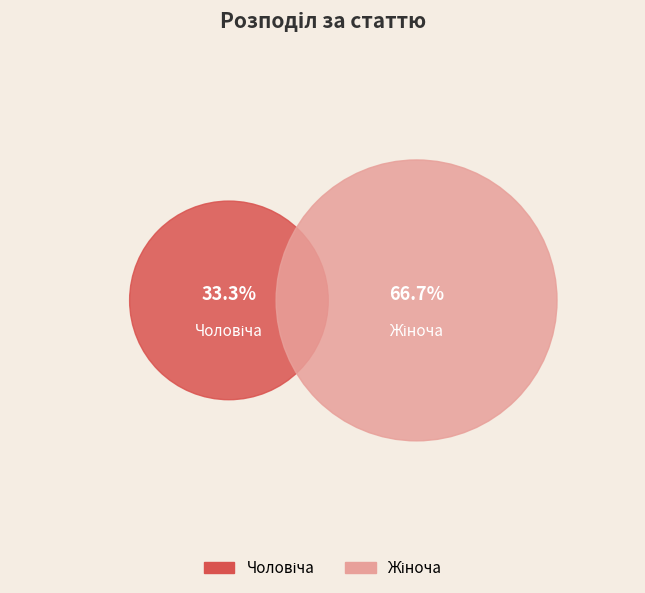

Is there any slice that represents more than half of the pie?

Yes